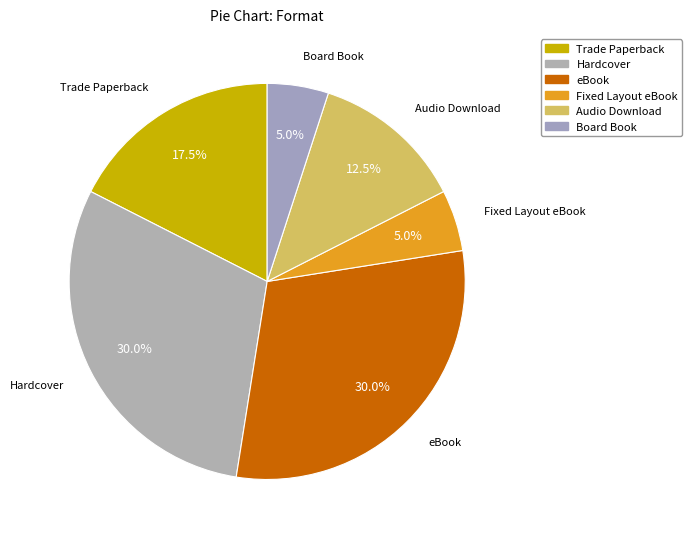

How many segments does this pie chart have?

6